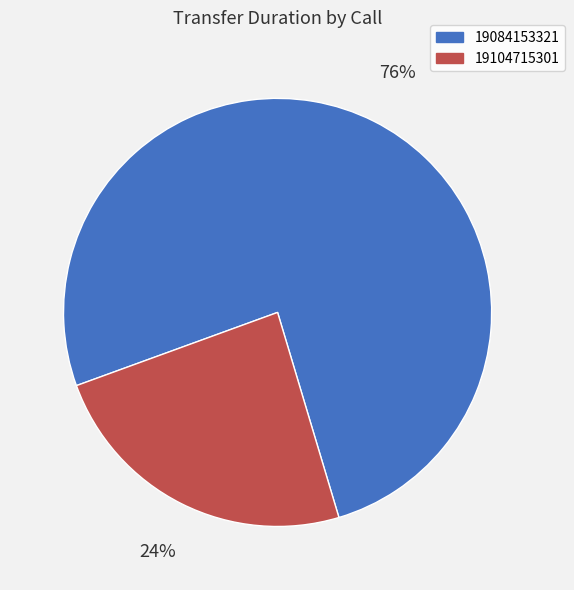

Which has a higher value, 19104715301 or 19084153321?

19084153321